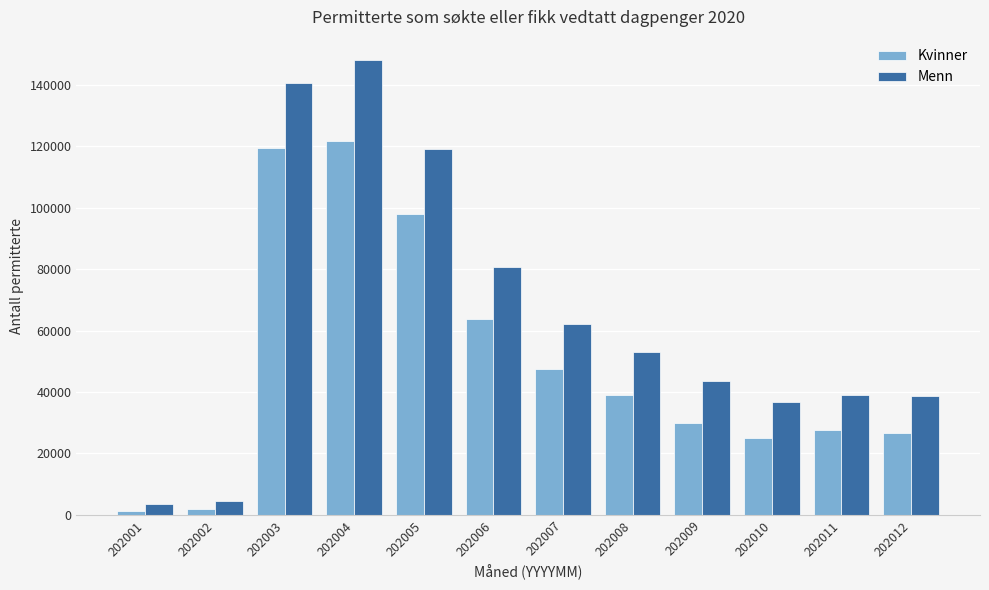

What is the sum of all Kvinner values?

601799